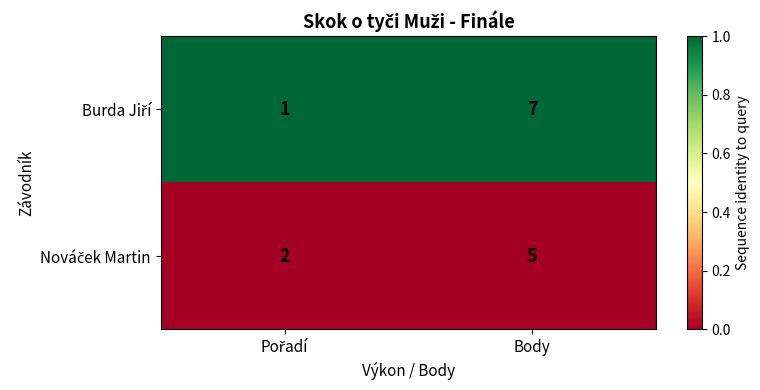

What is the greatest value displayed?

7